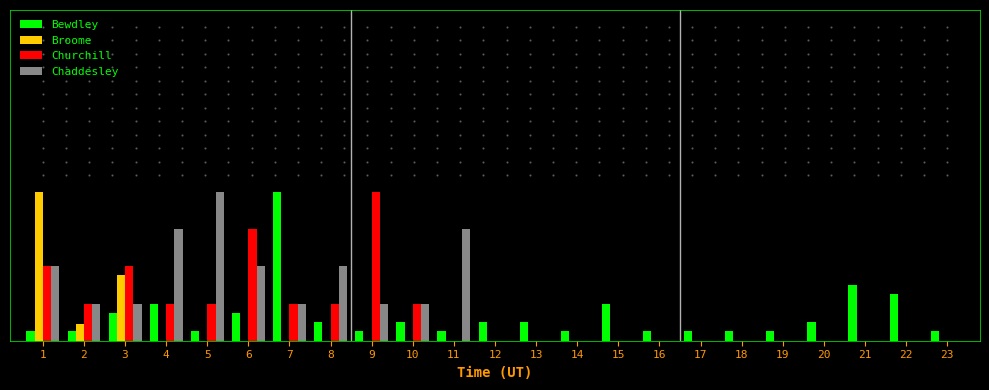

Reading left to right, what are all the values shown in this chart?

Bewdley: 0.0	0.0	0.1	0.1	0.0	0.1	0.5	0.1	0.0	0.1	0.0	0.1	0.1	0.0	0.1	0.0	0.0	0.0	0.0	0.1	0.2	0.1	0.0
Broome: 0.5	0.0	0.2	0.0	0.0	0.0	0.0	0.0	0.0	0.0	0.0	0.0	0.0	0.0	0.0	0.0	0.0	0.0	0.0	0.0	0.0	0.0	0.0
Churchill: 0.2	0.1	0.2	0.1	0.1	0.3	0.1	0.1	0.5	0.1	0.0	0.0	0.0	0.0	0.0	0.0	0.0	0.0	0.0	0.0	0.0	0.0	0.0
Chaddesley: 0.2	0.1	0.1	0.3	0.5	0.2	0.1	0.2	0.1	0.1	0.3	0.0	0.0	0.0	0.0	0.0	0.0	0.0	0.0	0.0	0.0	0.0	0.0